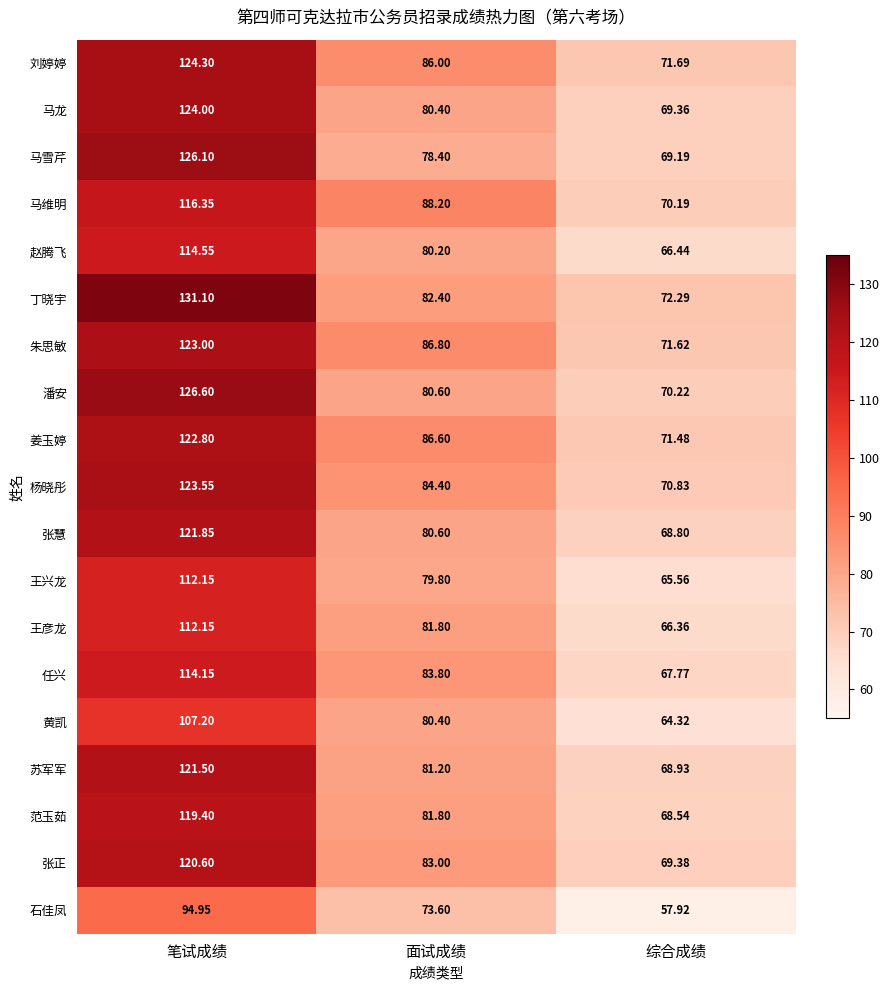

At which label is 王彦龙 closest to 89?

面试成绩